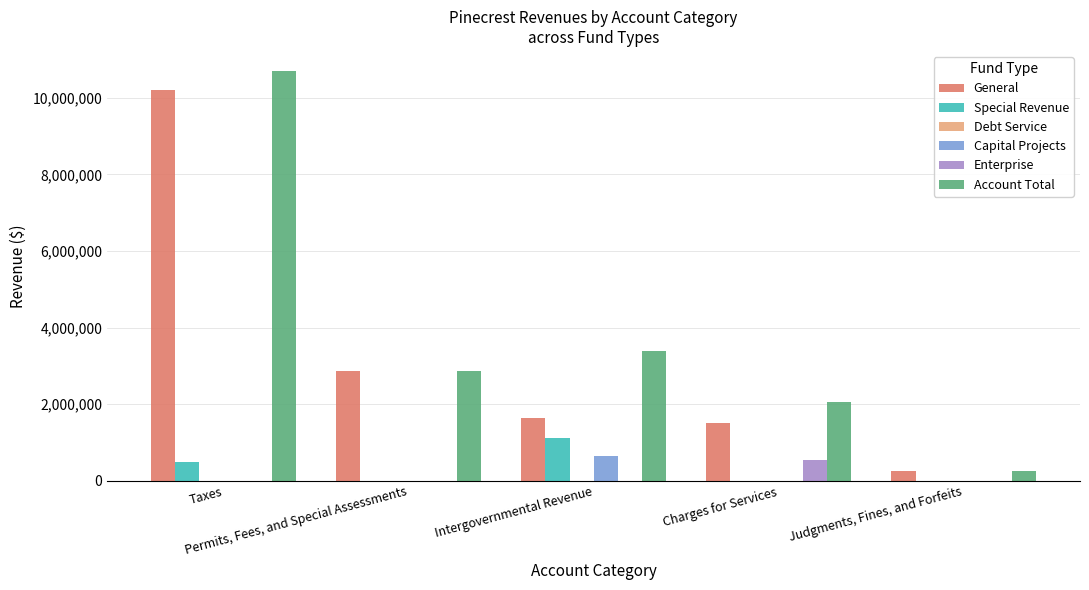

What is the sum of all Special Revenue values?

1609812